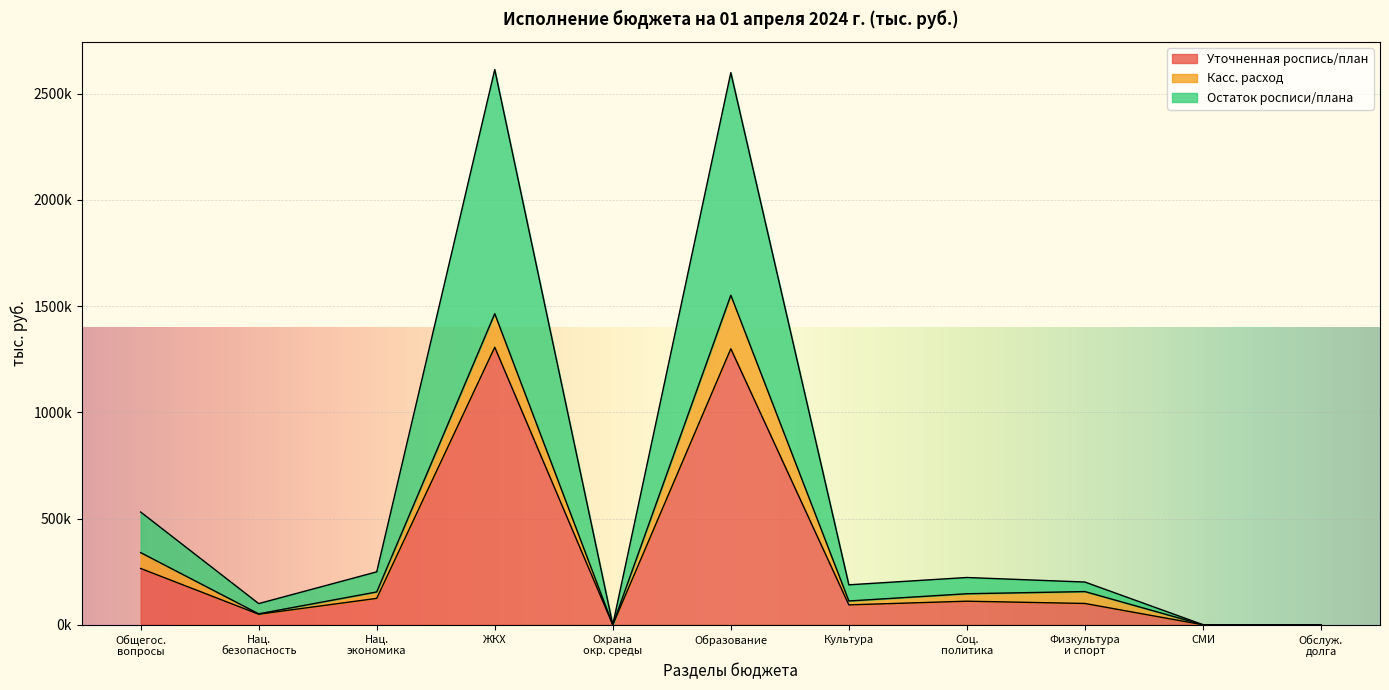

Which series changed the most between Охрана окр. среды and СМИ?

Остаток росписи/плана